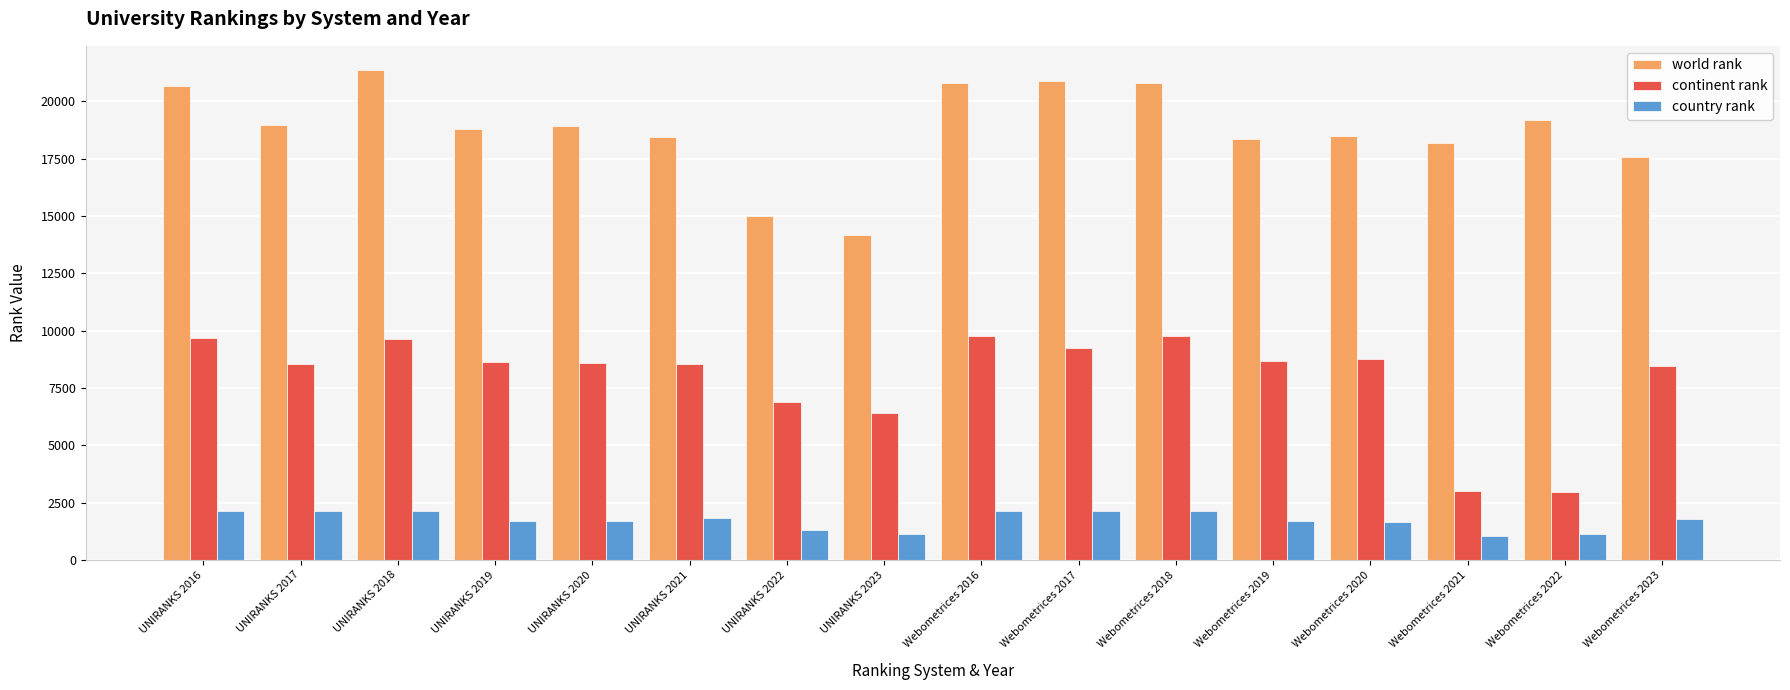

Which series changed the most between UNIRANKS 2018 and Webometrices 2019?

world rank